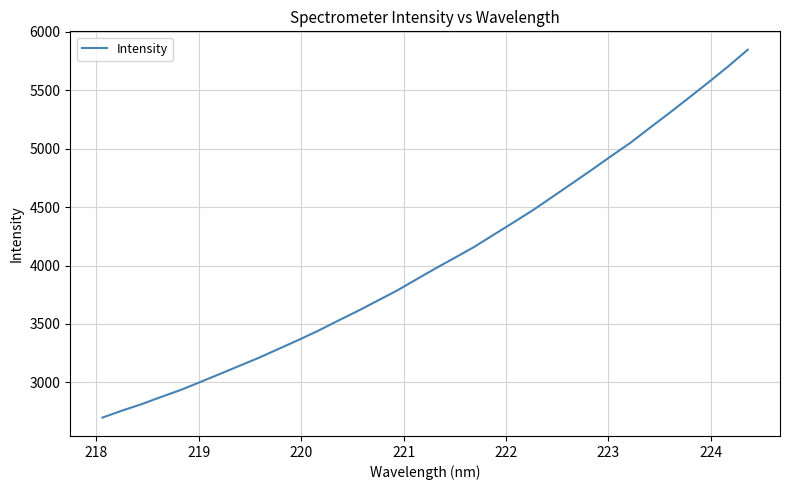

What is the maximum value shown in the chart?

5845.3